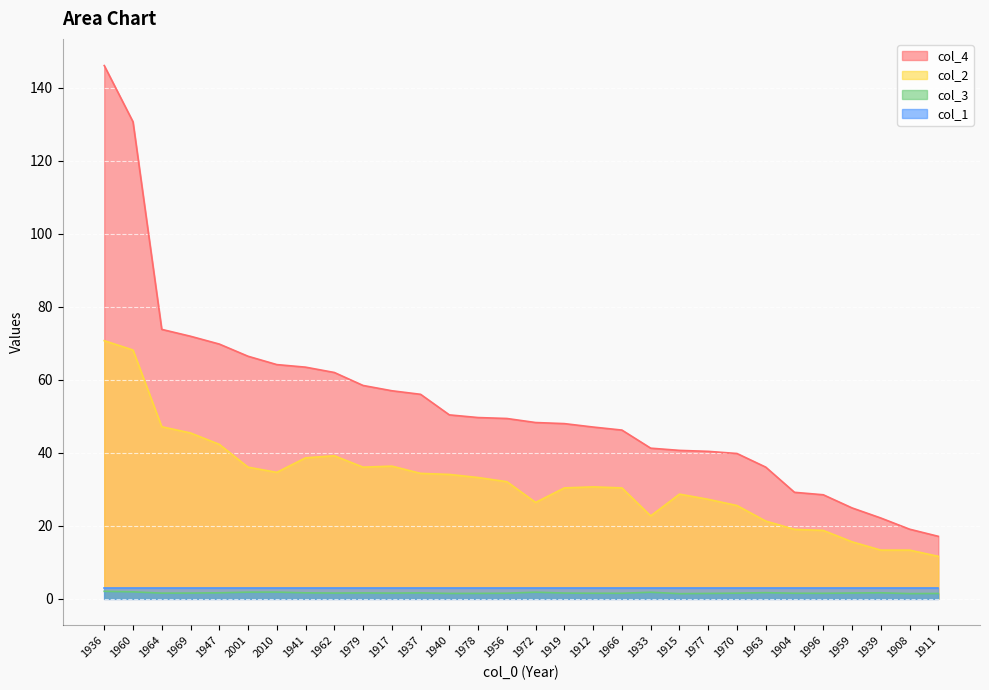

Which series has the largest range (max minus min)?

col_4